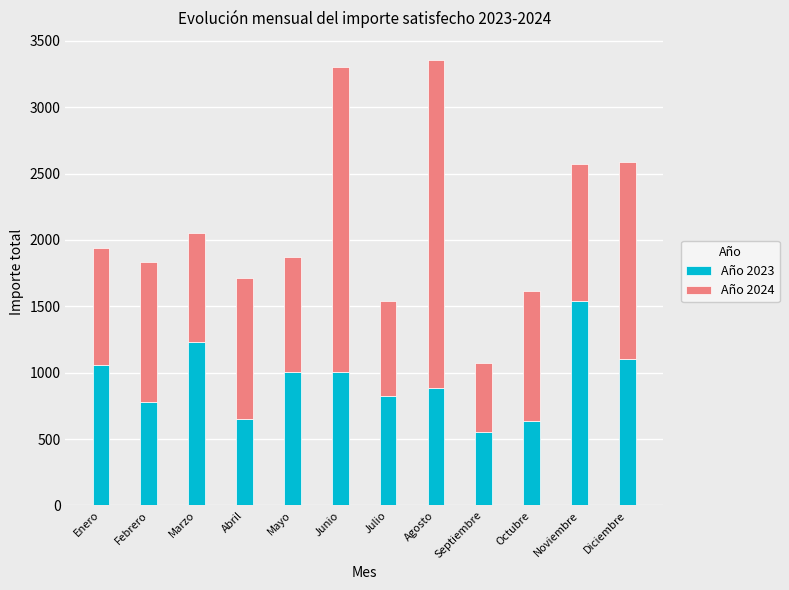

Which category has the highest value in the Año 2023 series?

Noviembre